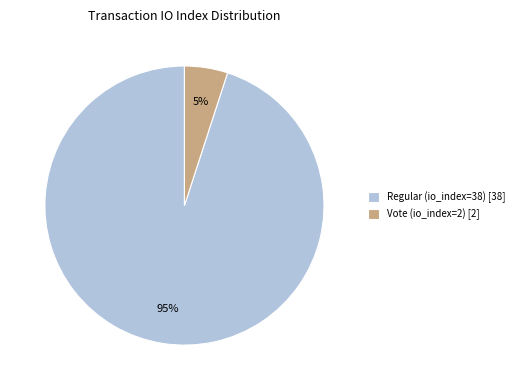

To the nearest percent, what portion does Vote (io_index=2) represent?

5%